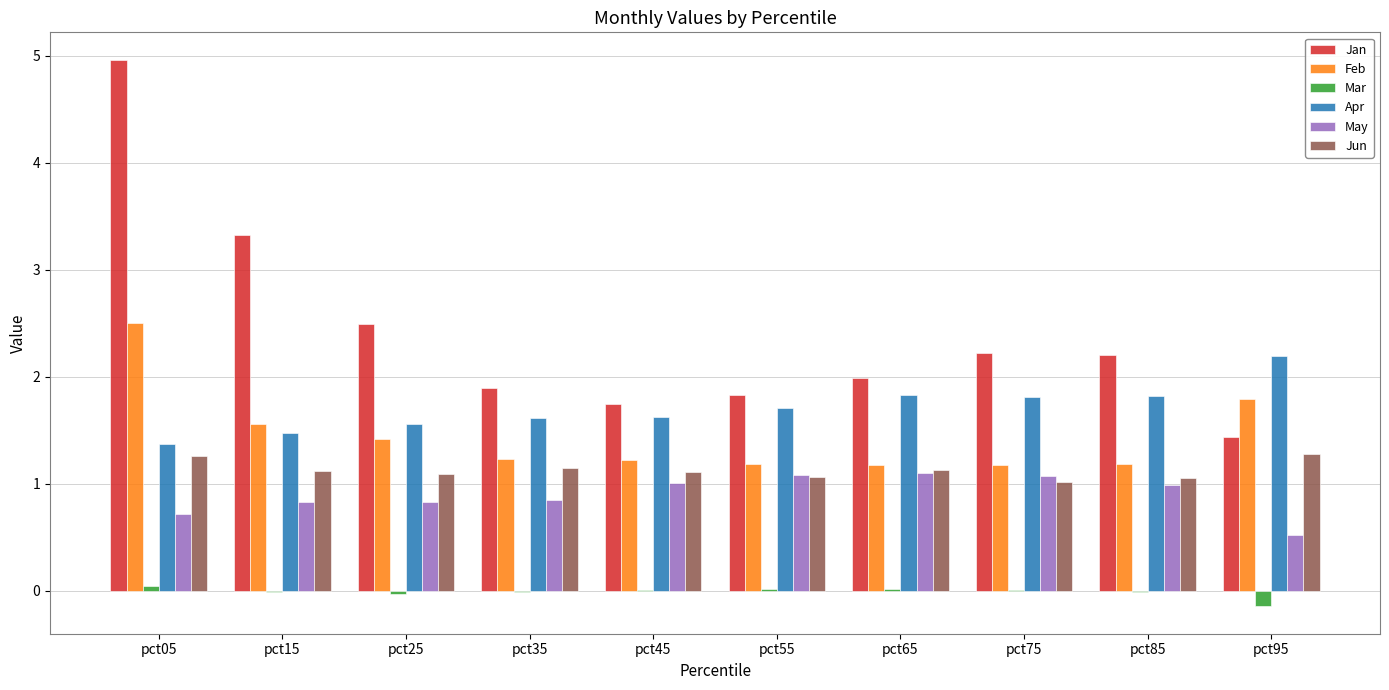

What is the total value across all series at pct95?

7.1